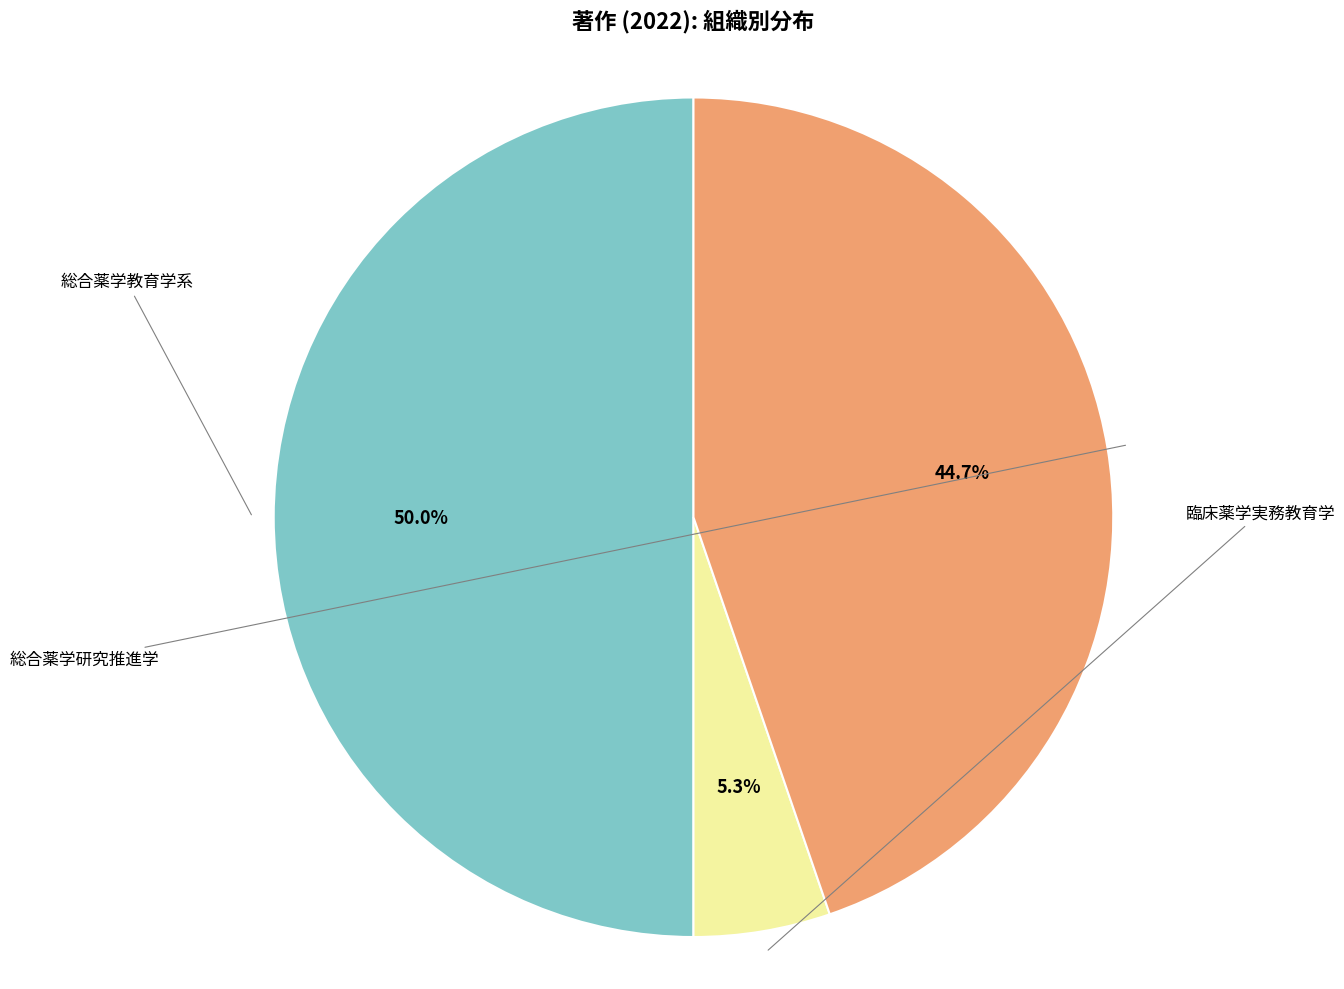

Count the number of slices in the pie.

3